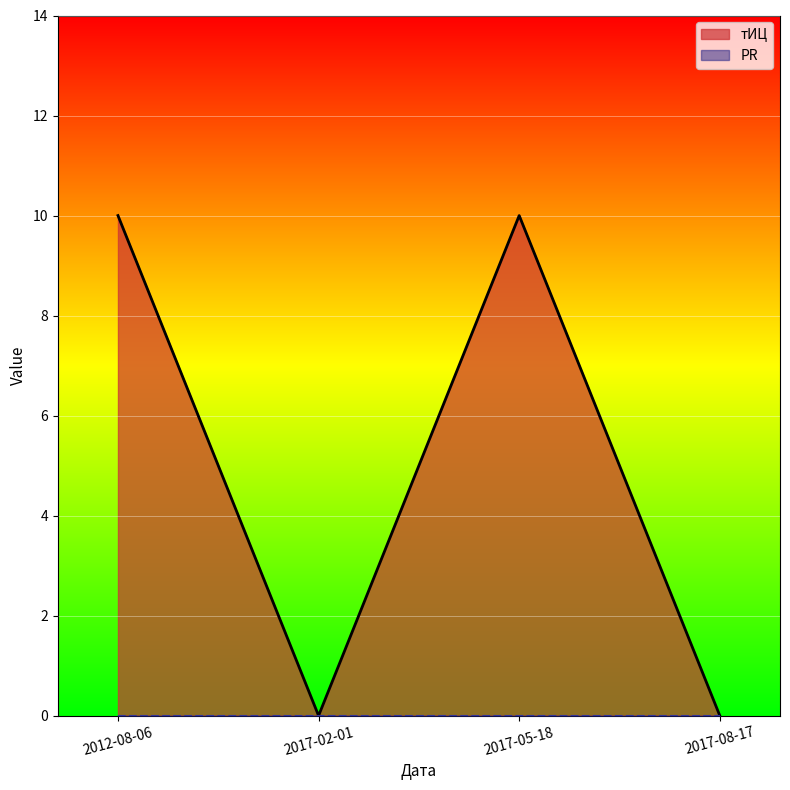

What is the maximum value shown in the chart?

10